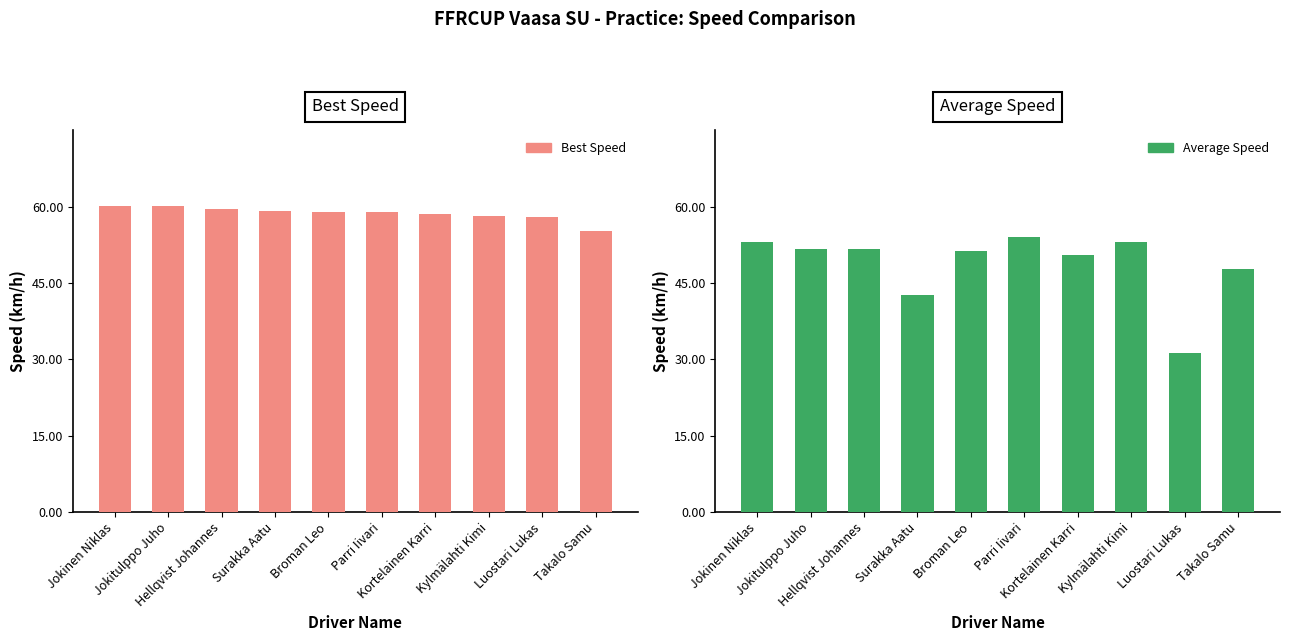

List the labels in order of Average Speed value, smallest first.

Luostari Lukas, Surakka Aatu, Takalo Samu, Kortelainen Karri, Broman Leo, Jokitulppo Juho, Hellqvist Johannes, Jokinen Niklas, Kylmälahti Kimi, Parri Iivari